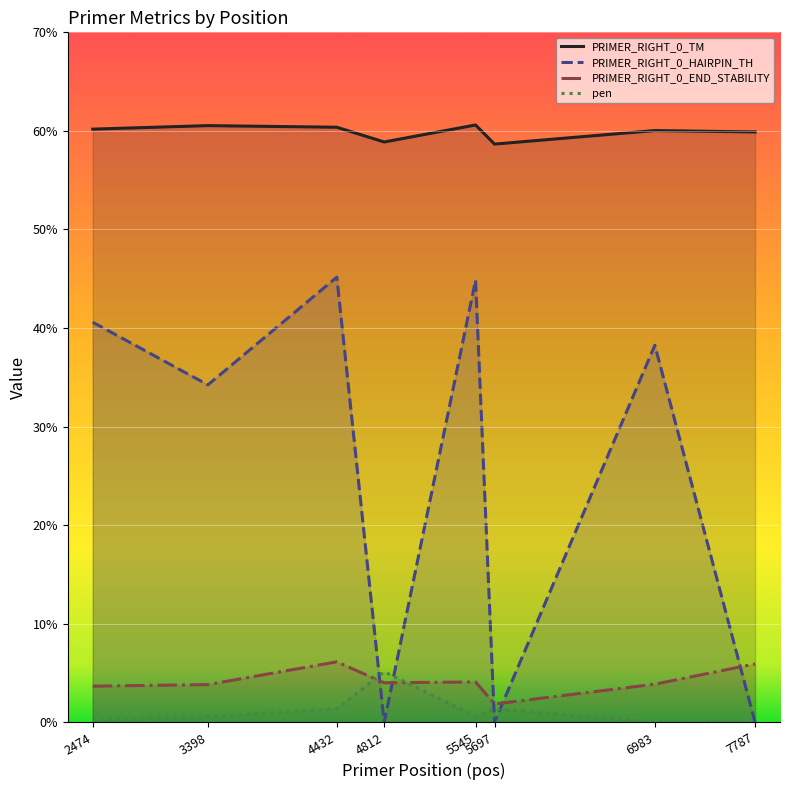

What is the approximate value of PRIMER_RIGHT_0_TM at 4432?

60.4